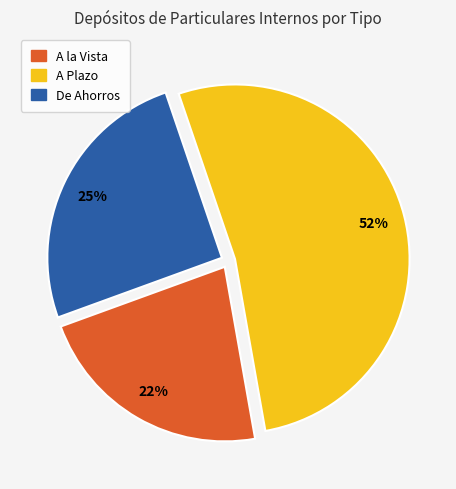

To the nearest percent, what is the combined percentage of A la Vista and A Plazo?

75%